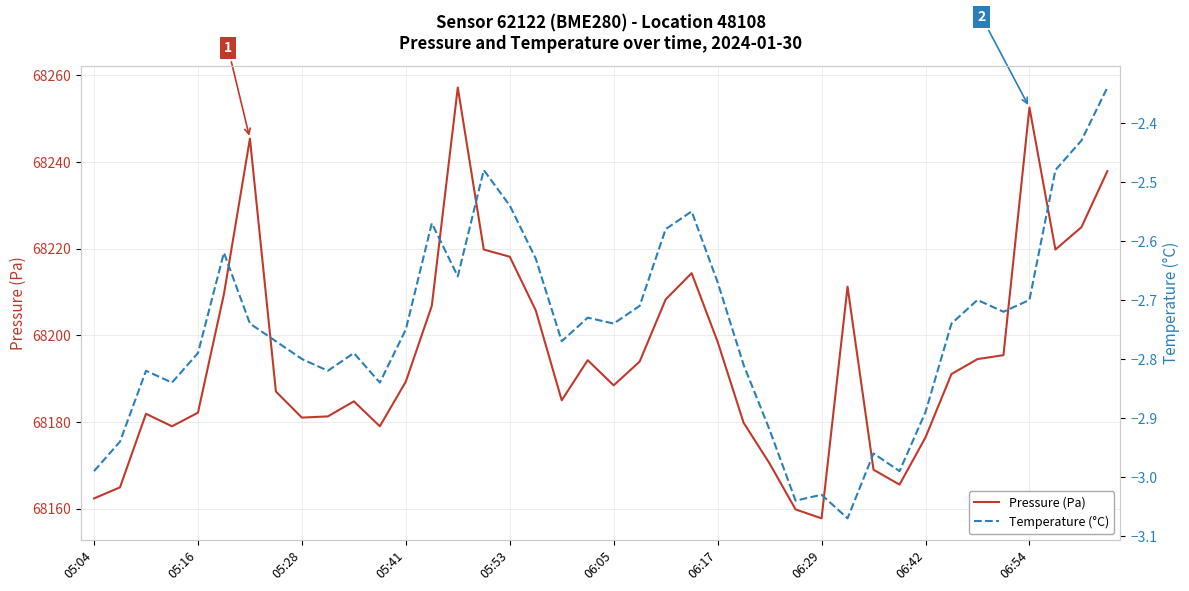

What is the average value of the Pressure (Pa) series?

68195.6